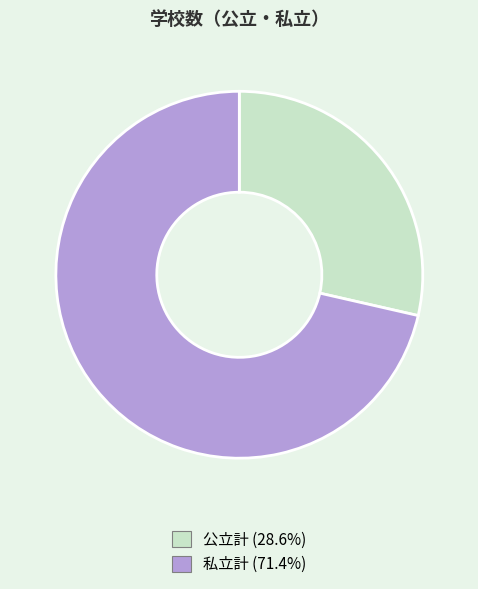

What is the largest slice in the pie chart?

私立計